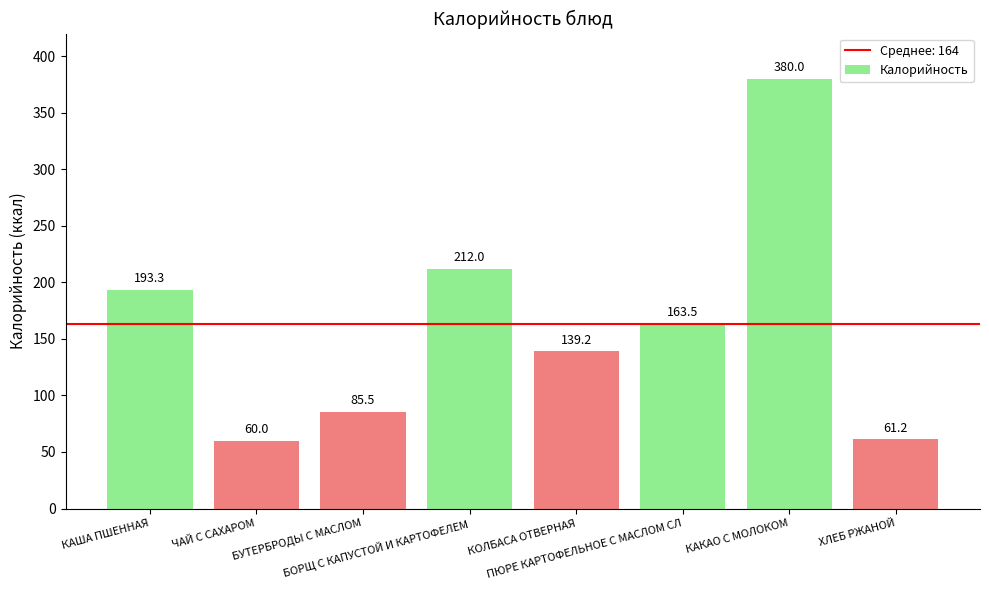

Count the number of data series in this chart.

1